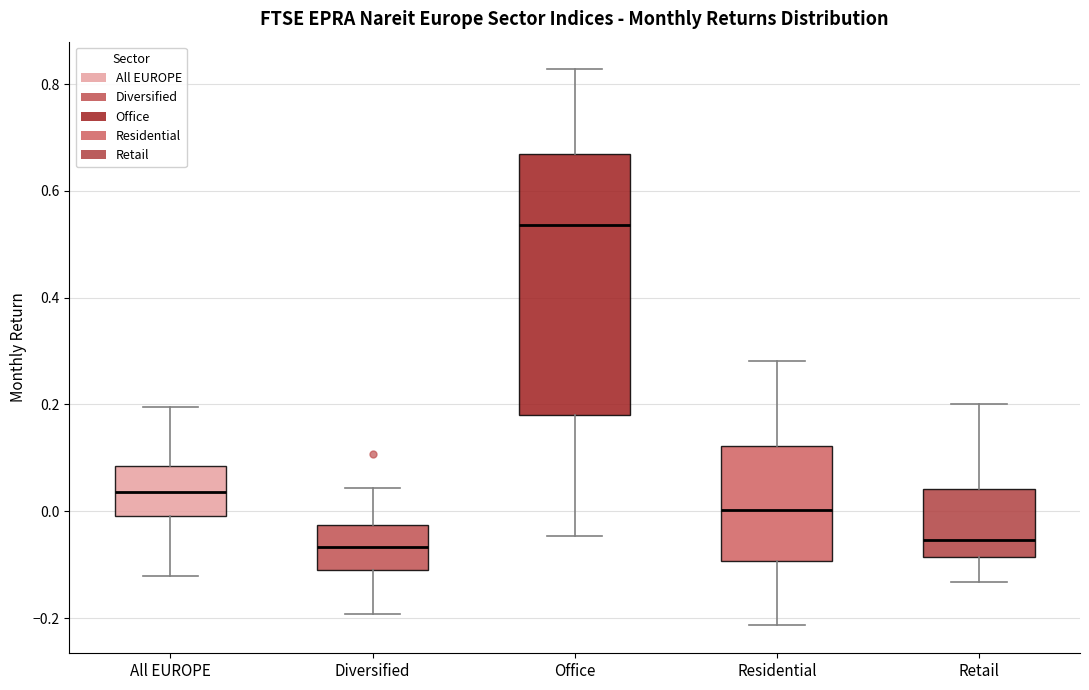

Which box is the tallest, from its lower edge to its upper edge?

Office